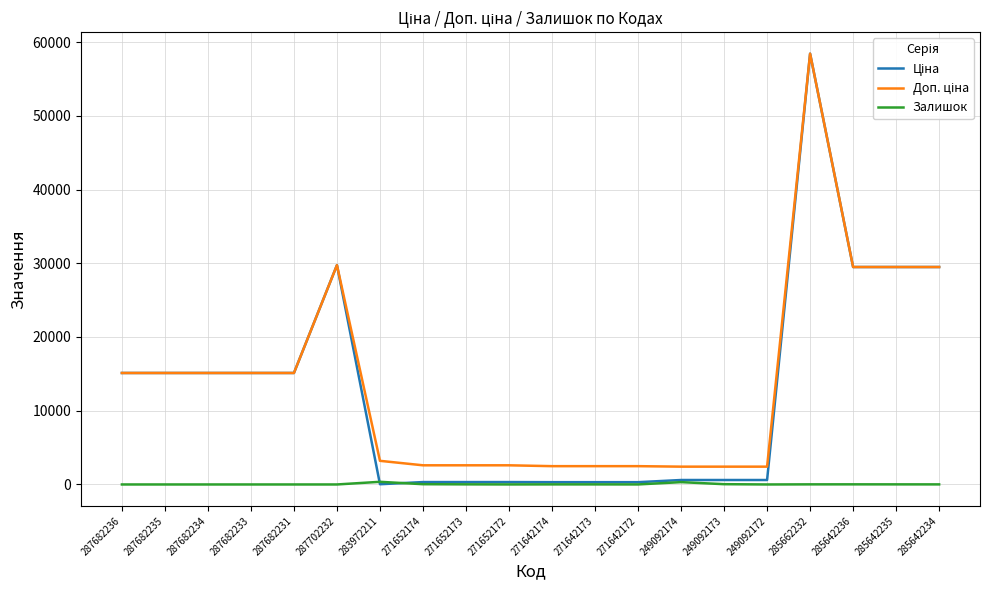

How many lines are shown in the chart?

3